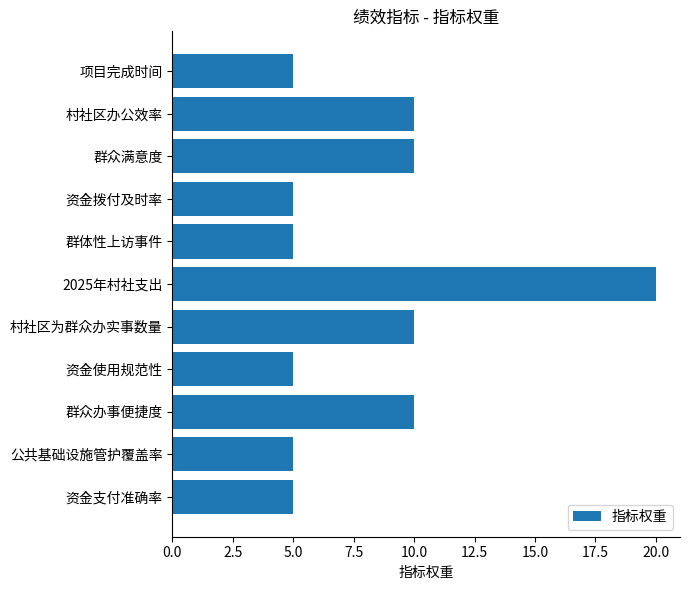

Approximately how many times larger is the value at 群众满意度 compared to 村社区办公效率?

1.0